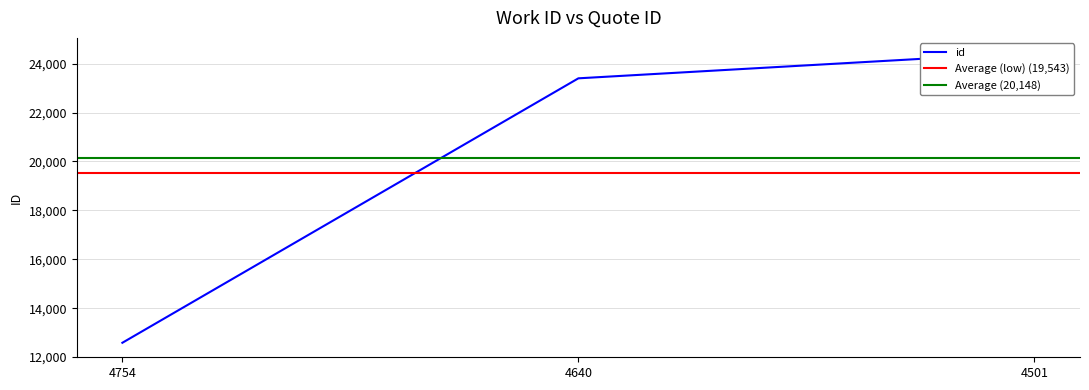

What is the ratio of the value at 4501 to the value at 4754?

1.9